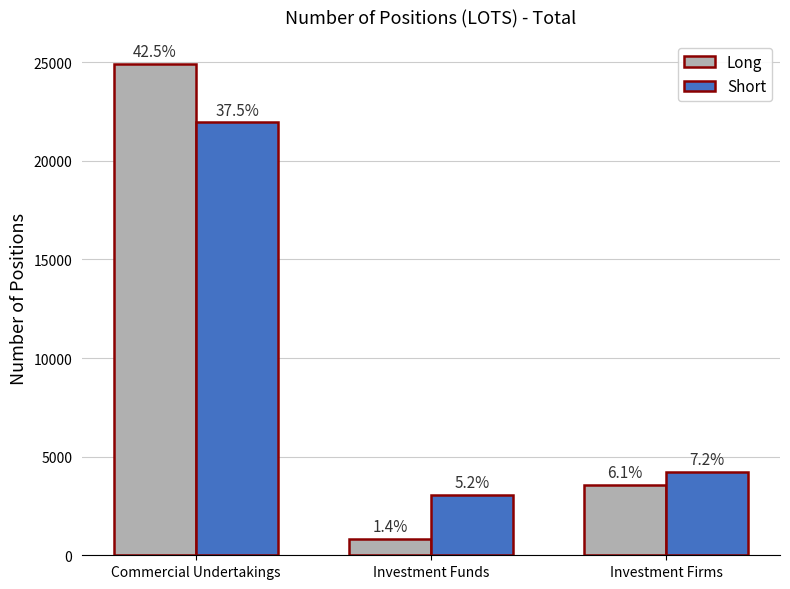

What are all the series names shown in the legend?

Long, Short